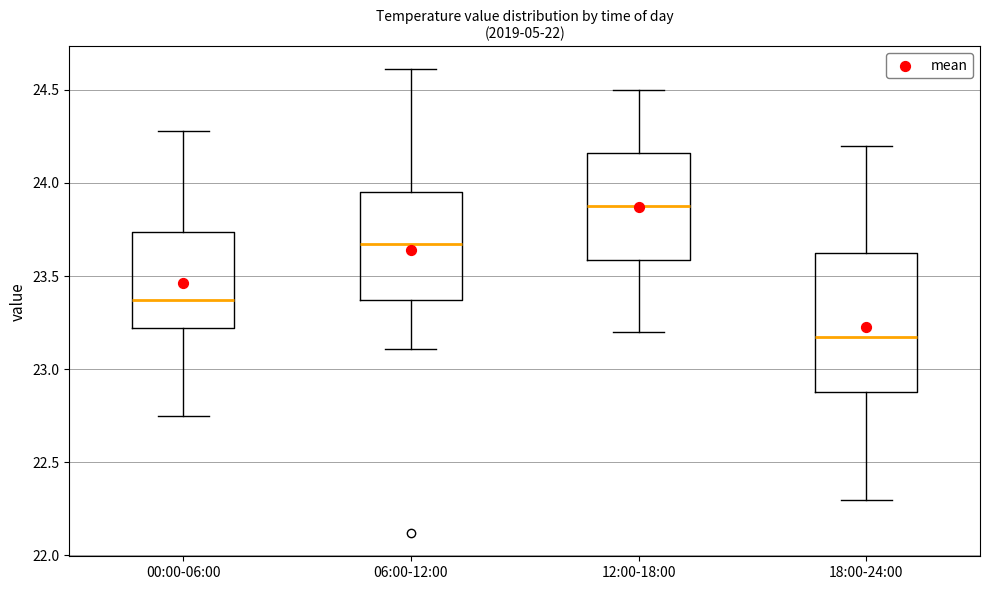

Which box is the tallest, from its lower edge to its upper edge?

18:00-24:00